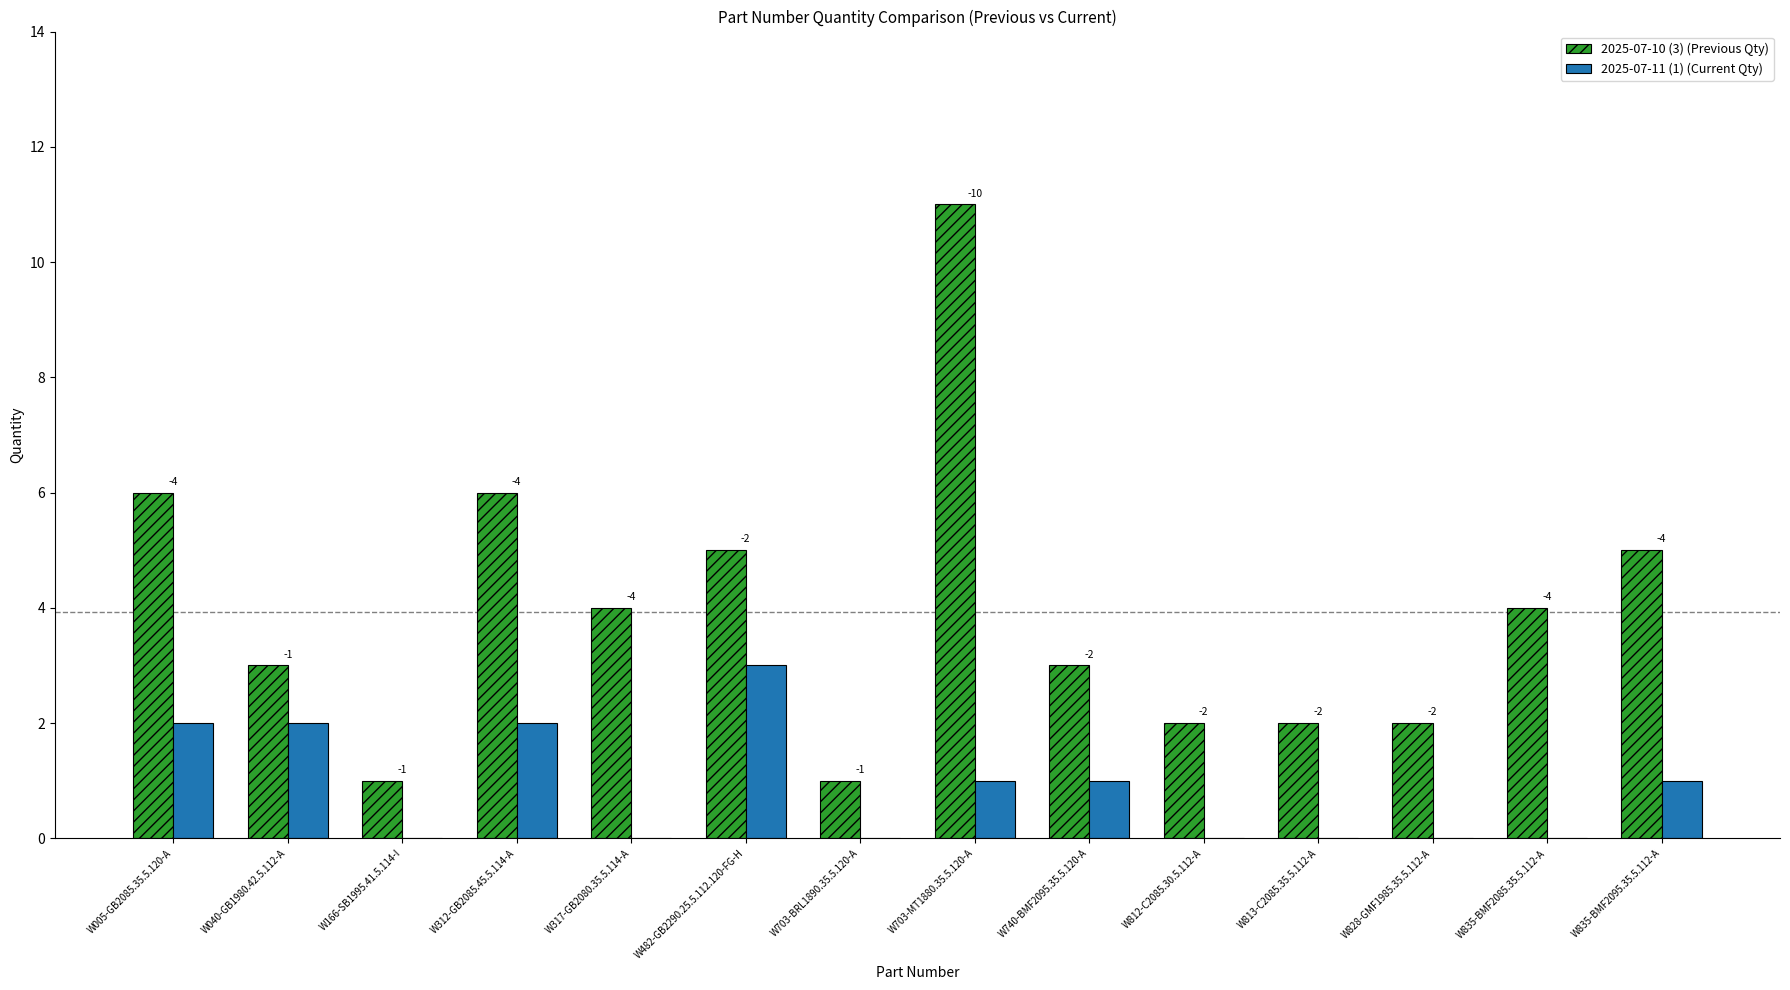

How many groups of bars are there?

14